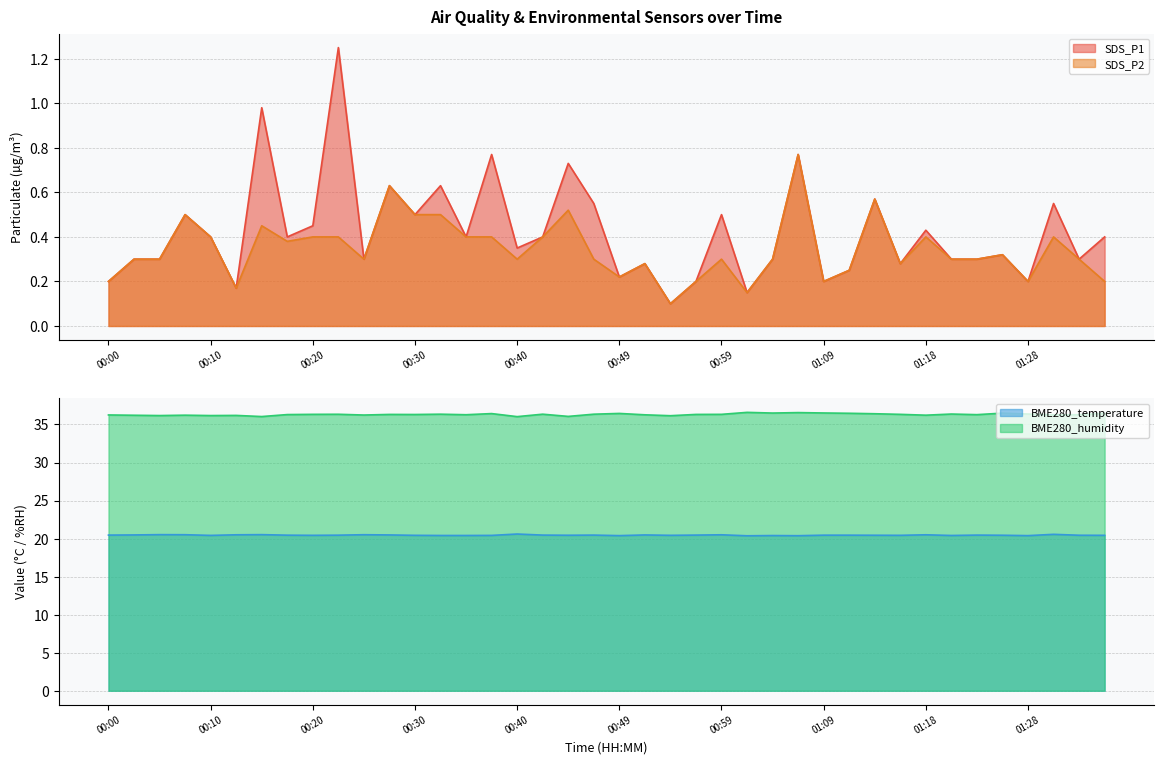

Reading right to left, extract all data points from this chart.

SDS_P1: 0.4	0.3	0.6	0.2	0.3	0.3	0.3	0.4	0.3	0.6	0.2	0.2	0.8	0.3	0.1	0.5	0.2	0.1	0.3	0.2	0.6	0.7	0.4	0.3	0.8	0.4	0.6	0.5	0.6	0.3	1.2	0.5	0.4	1.0	0.2	0.4	0.5	0.3	0.3	0.2
SDS_P2: 0.2	0.3	0.4	0.2	0.3	0.3	0.3	0.4	0.3	0.6	0.2	0.2	0.8	0.3	0.1	0.3	0.2	0.1	0.3	0.2	0.3	0.5	0.4	0.3	0.4	0.4	0.5	0.5	0.6	0.3	0.4	0.4	0.4	0.5	0.2	0.4	0.5	0.3	0.3	0.2
BME280_temperature: 20.4	20.4	20.6	20.4	20.4	20.5	20.4	20.5	20.4	20.4	20.4	20.4	20.4	20.4	20.4	20.5	20.5	20.4	20.5	20.4	20.5	20.4	20.5	20.6	20.4	20.4	20.4	20.4	20.5	20.5	20.4	20.4	20.4	20.5	20.5	20.4	20.5	20.5	20.5	20.5
BME280_humidity: 36.5	36.3	36.3	36.4	36.5	36.3	36.4	36.2	36.3	36.4	36.5	36.5	36.6	36.5	36.6	36.3	36.3	36.1	36.3	36.5	36.4	36.1	36.4	36.0	36.4	36.3	36.4	36.3	36.3	36.2	36.3	36.3	36.3	36.0	36.2	36.2	36.2	36.2	36.2	36.2